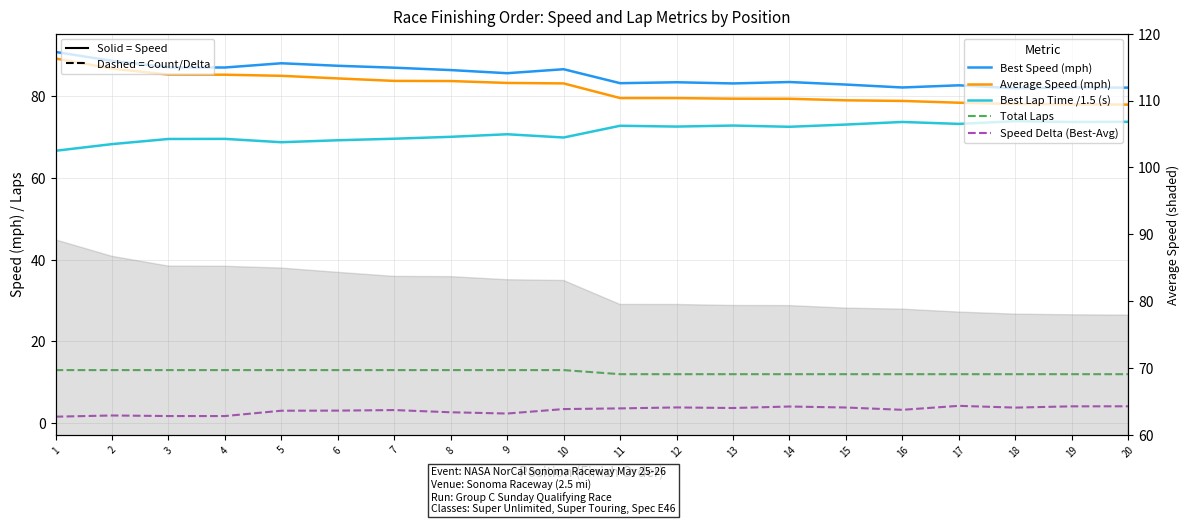

What is the maximum value shown in the chart?

90.8